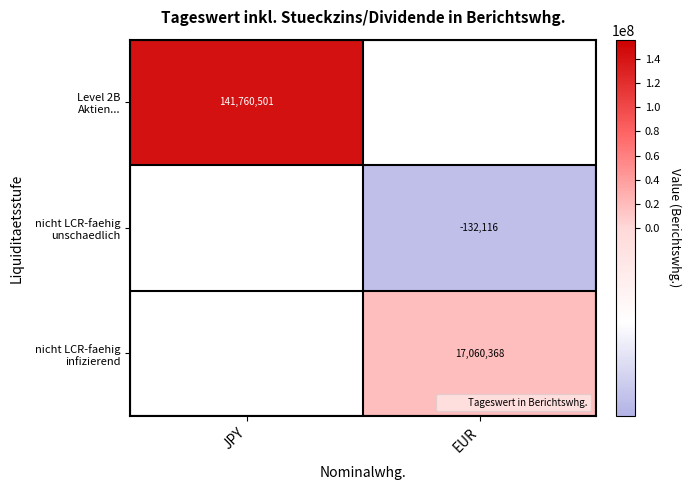

True or false: nicht LCR-faehig infizierend has a value of 17060368.0 at EUR.

True